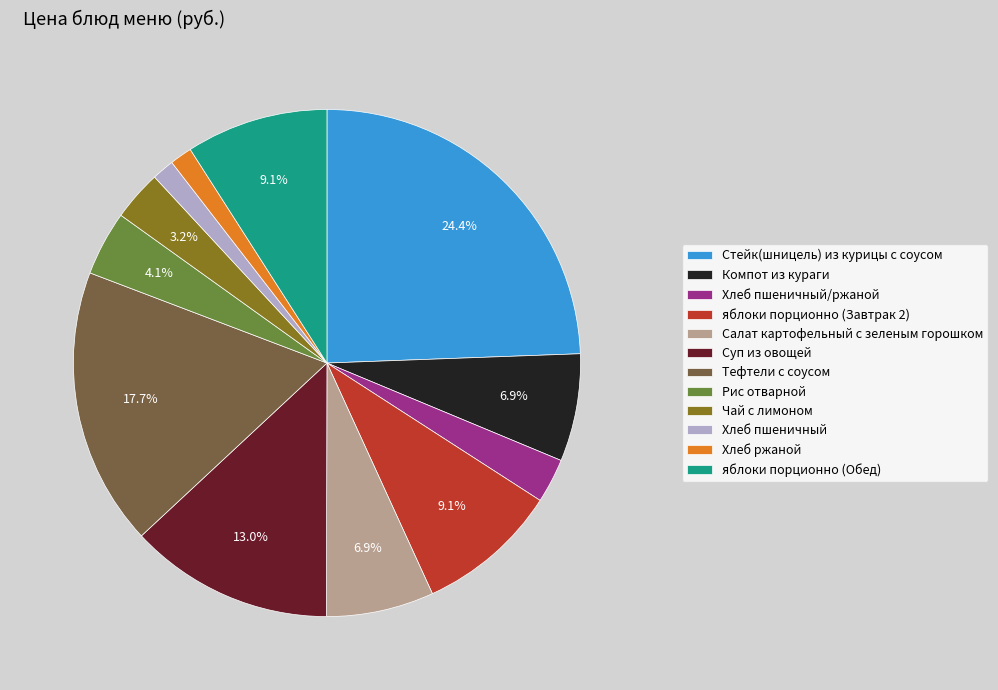

Does Хлеб пшеничный/ржаной account for over 50% of the chart?

No